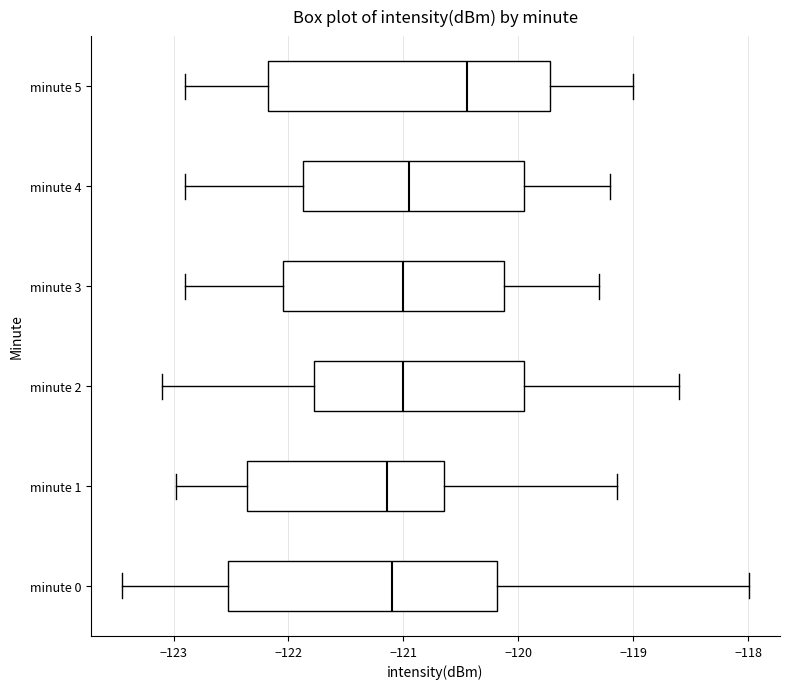

Where does the left whisker of the box for minute 5 end on the x-axis? The values are not printed on the chart, so give them approximately, as read against the axis.

-122.9